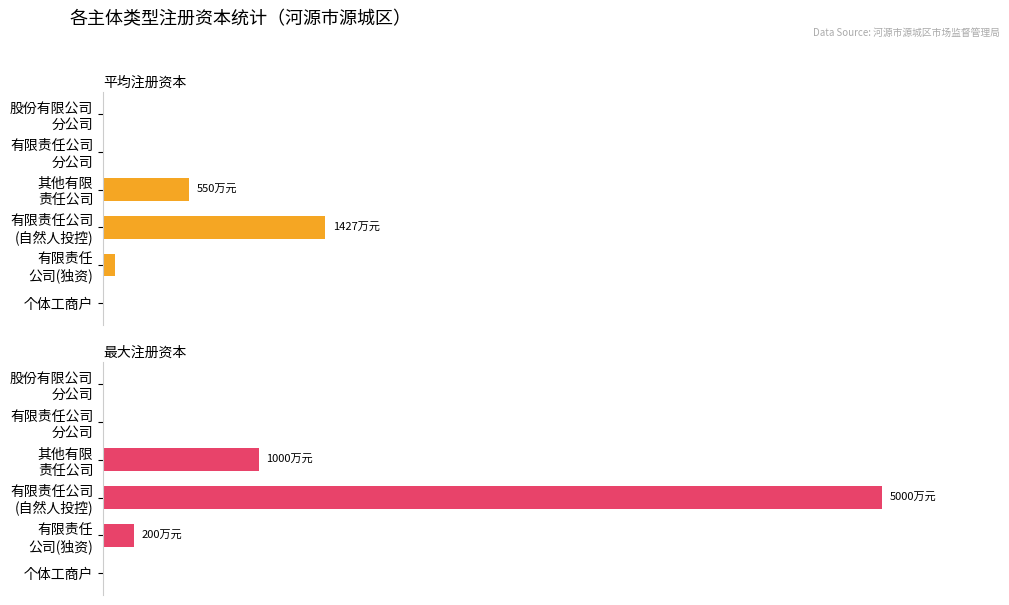

How many data points in 最大注册资本 are above 4?

2